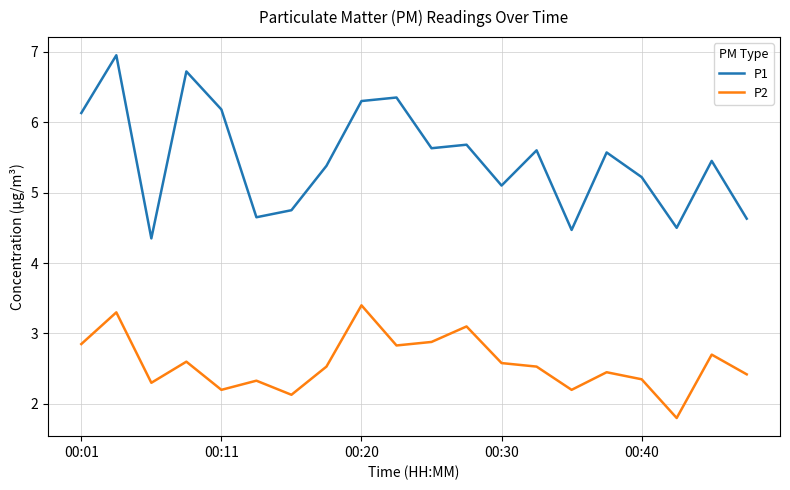

Count the number of categories in the chart.

20